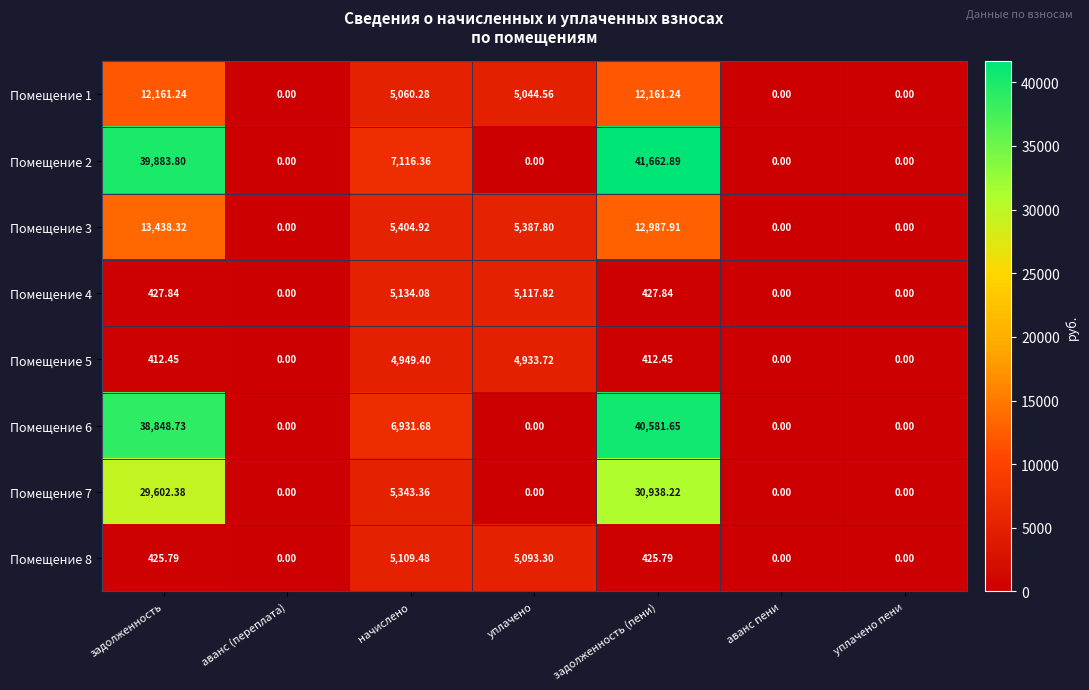

Is the value of Помещение 2 at уплачено пени greater than the value of Помещение 6 at задолженность?

No